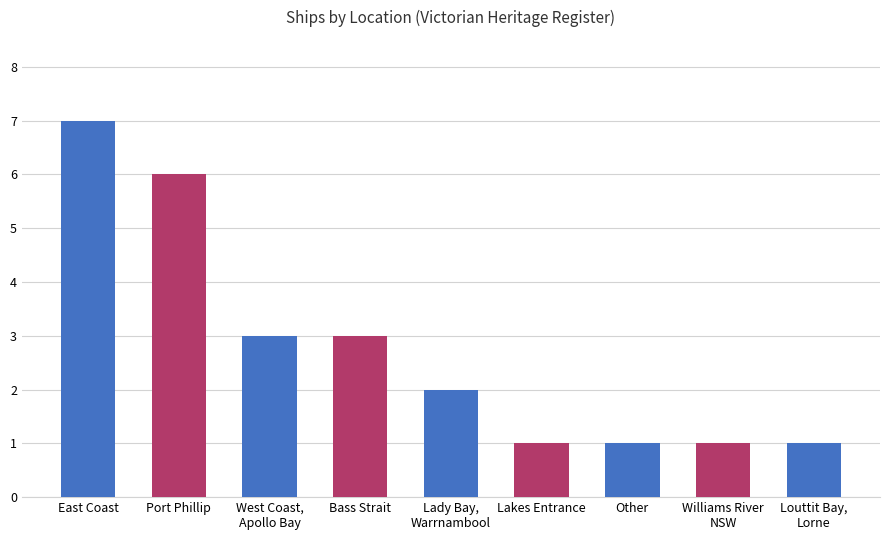

How many data points does each series have?

9